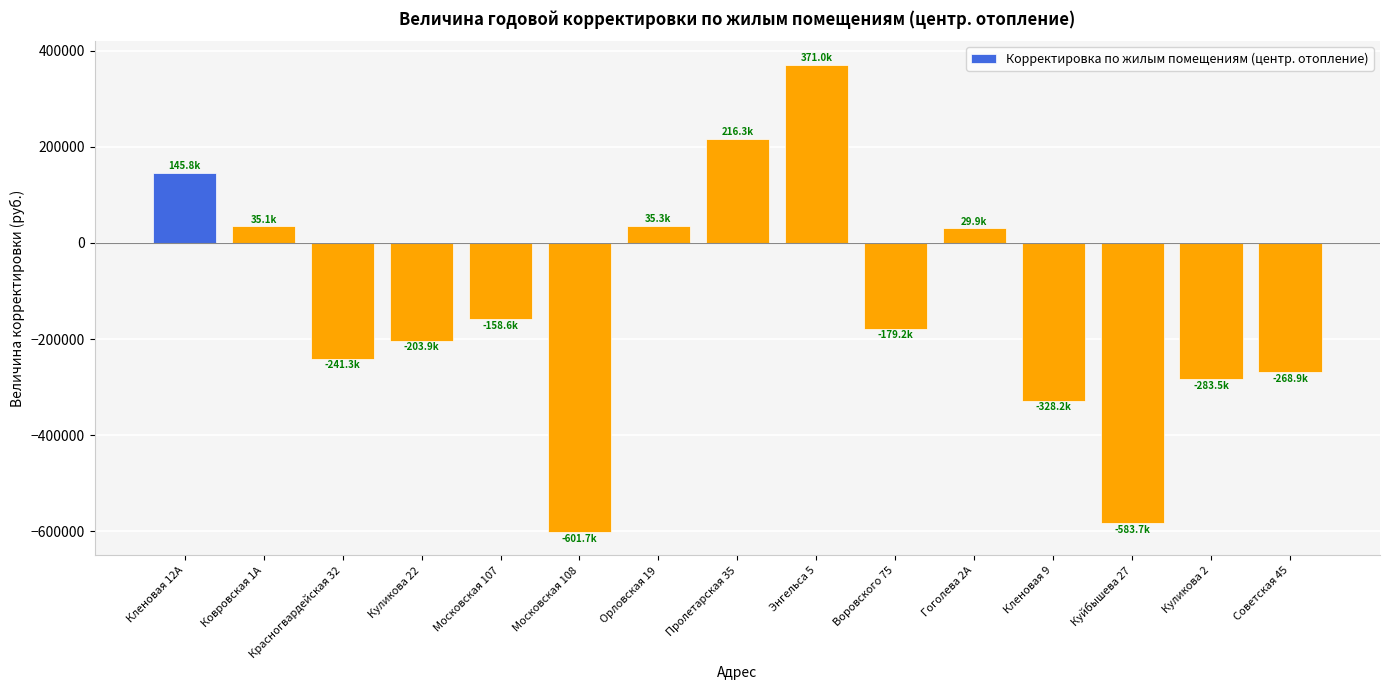

What is the greatest value displayed?

370951.2